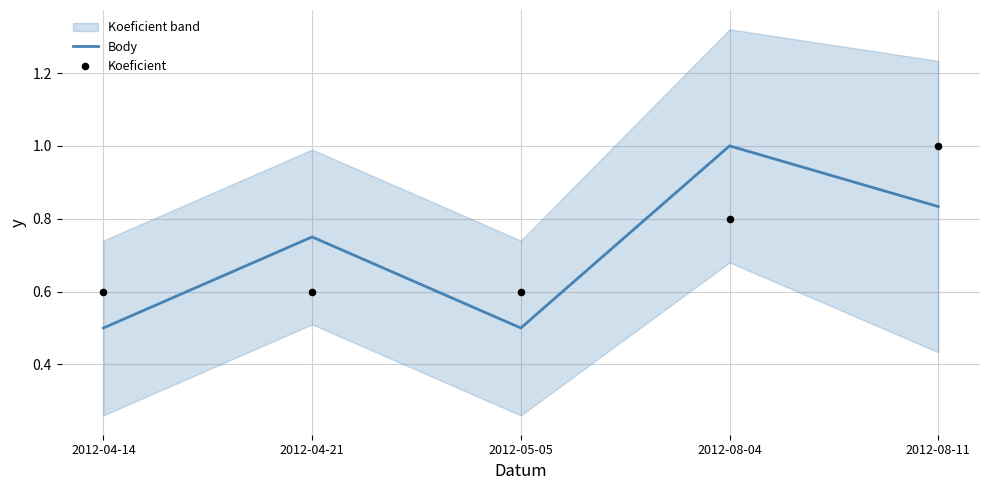

At how many categories does at least one series exceed 0?

5